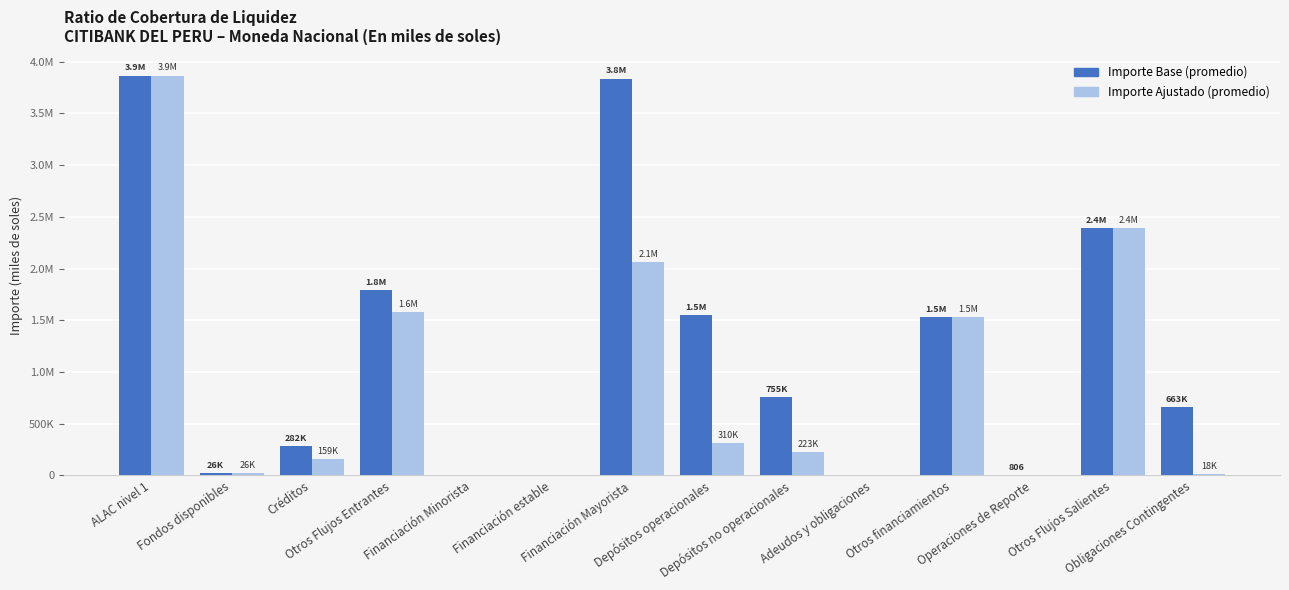

Reading left to right, extract all data points from this chart.

Importe Base (promedio): ALAC nivel 1=3865974.9	Fondos disponibles=26187.3	Créditos=281735.1	Otros Flujos Entrantes=1793975.9	Financiación Minorista=0.0	Financiación estable=0.0	Financiación Mayorista=3837124.6	Depósitos operacionales=1549931.2	Depósitos no operacionales=755234.4	Adeudos y obligaciones=0.0	Otros financiamientos=1531958.9	Operaciones de Reporte=806.5	Otros Flujos Salientes=2394597.1	Obligaciones Contingentes=663222.6
Importe Ajustado (promedio): ALAC nivel 1=3865974.9	Fondos disponibles=26187.3	Créditos=159396.0	Otros Flujos Entrantes=1581186.9	Financiación Minorista=0.0	Financiación estable=0.0	Financiación Mayorista=2064662.1	Depósitos operacionales=309986.2	Depósitos no operacionales=222825.7	Adeudos y obligaciones=0.0	Otros financiamientos=1531850.2	Operaciones de Reporte=0.0	Otros Flujos Salientes=2394597.1	Obligaciones Contingentes=17650.0